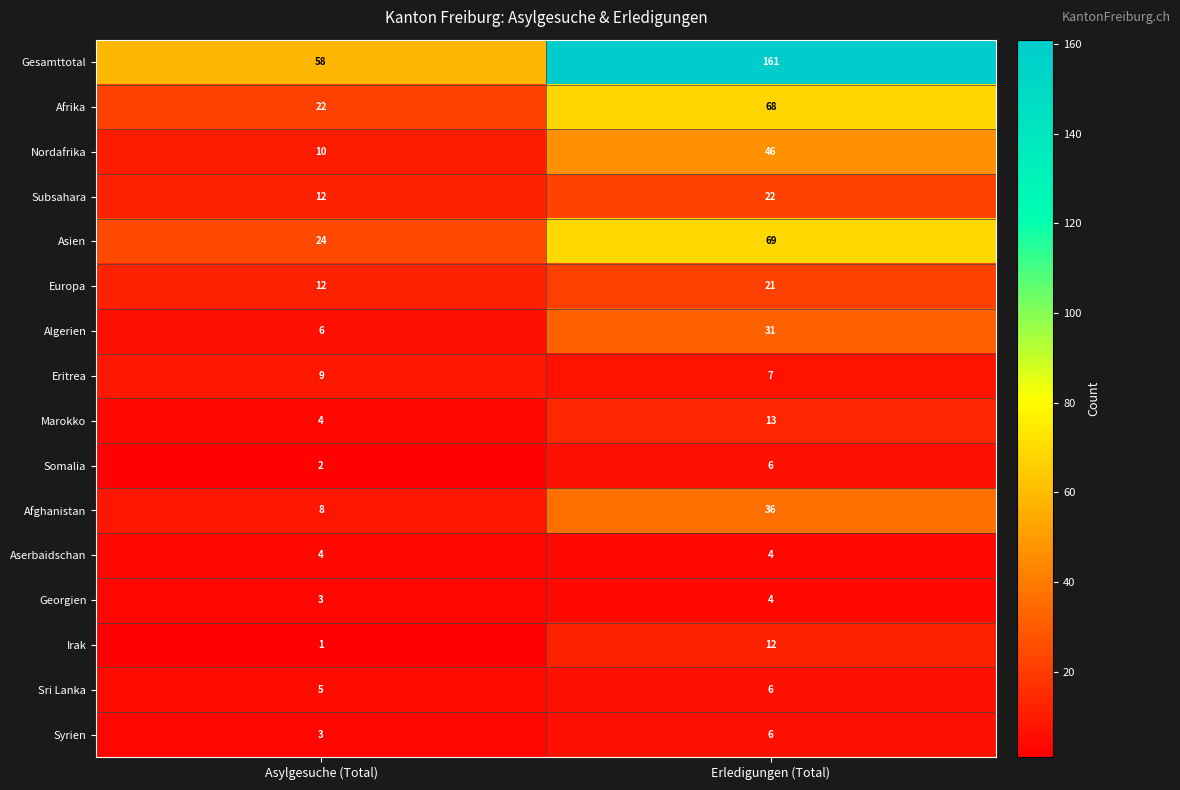

At which label is Marokko closest to 8?

Asylgesuche (Total)